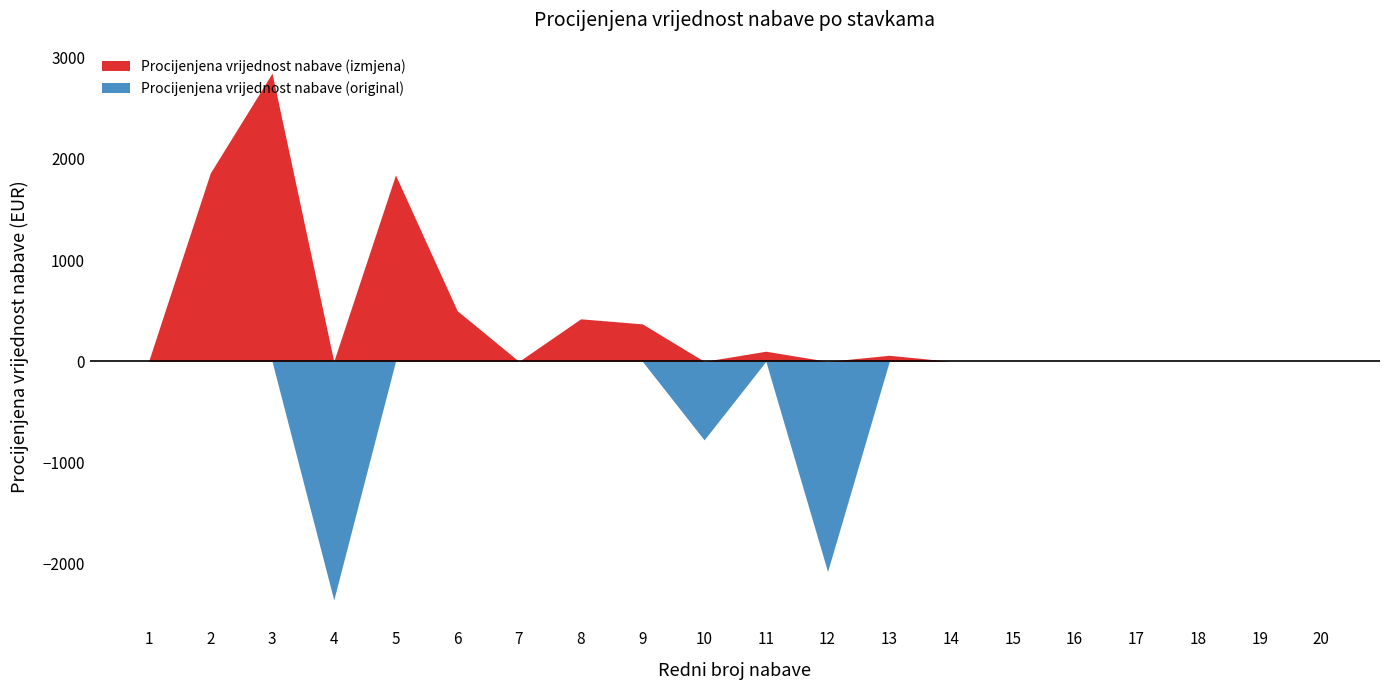

How many data points does each series have?

20